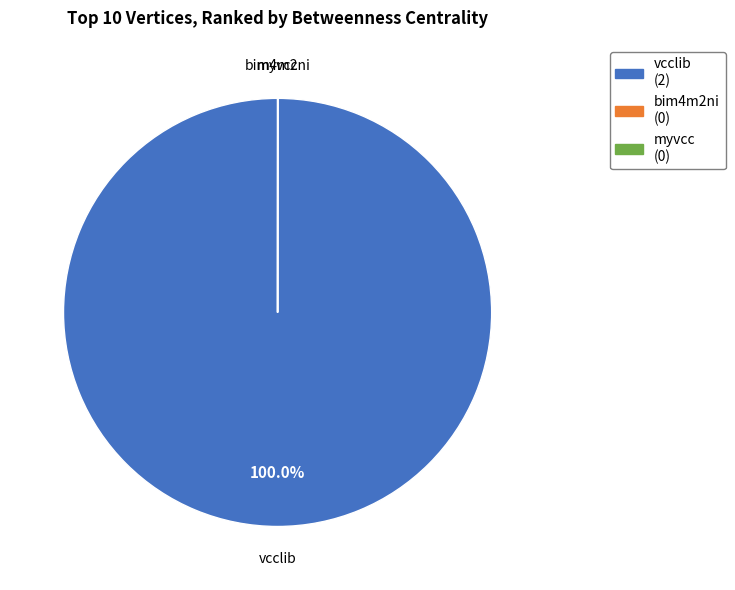

To the nearest percent, what percentage of the pie is vcclib?

100%